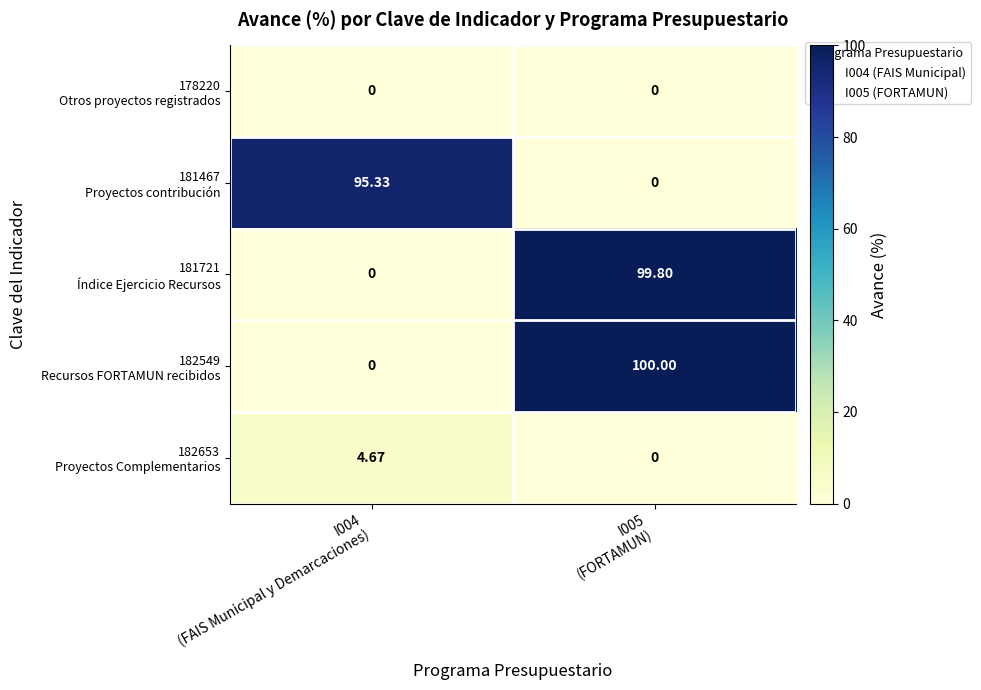

How many distinct data groups are displayed?

5